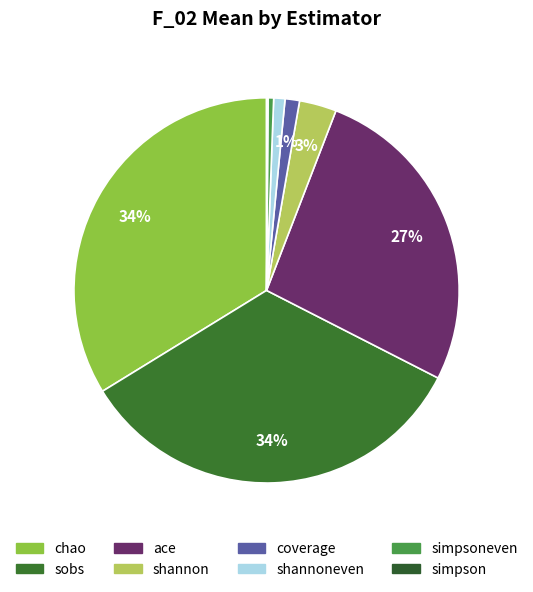

How many slices are in this pie chart?

8